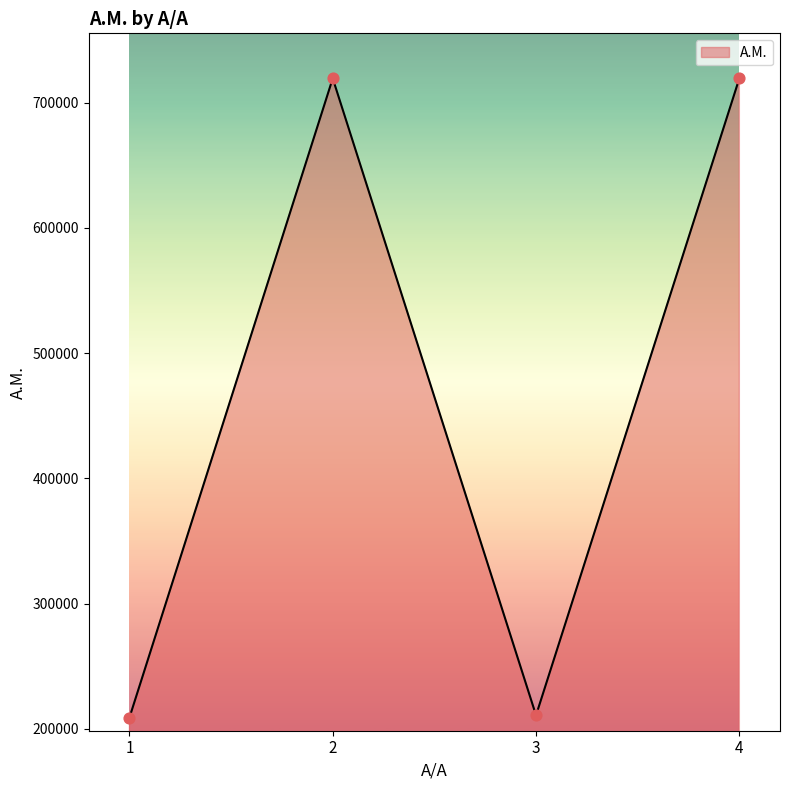

What is the change in value from 2 to 4?

+9